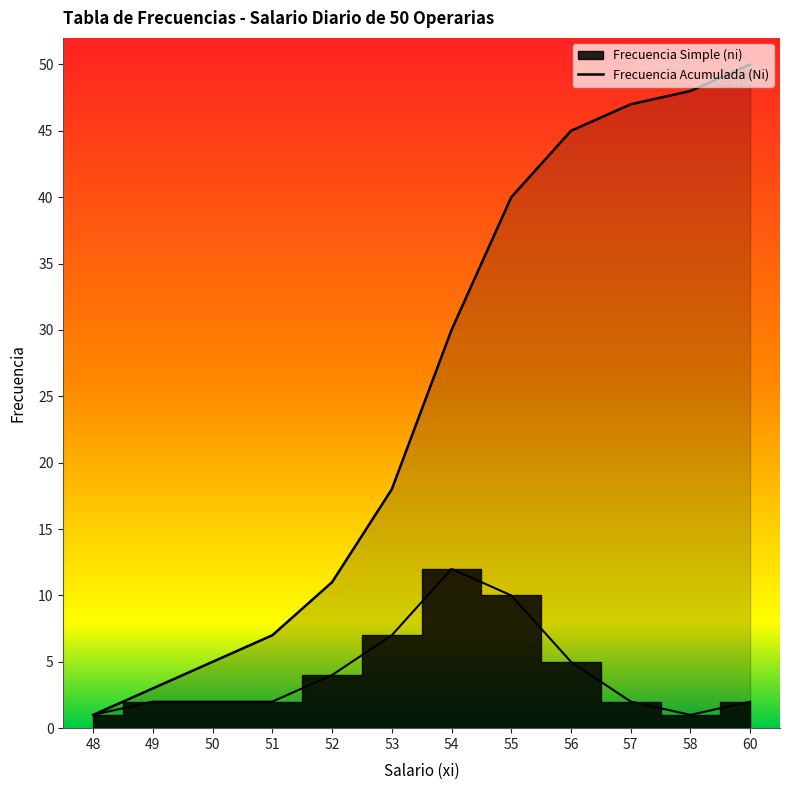

True or false: Frecuencia Acumulada (Ni) has more than 1 interior local peaks.

False